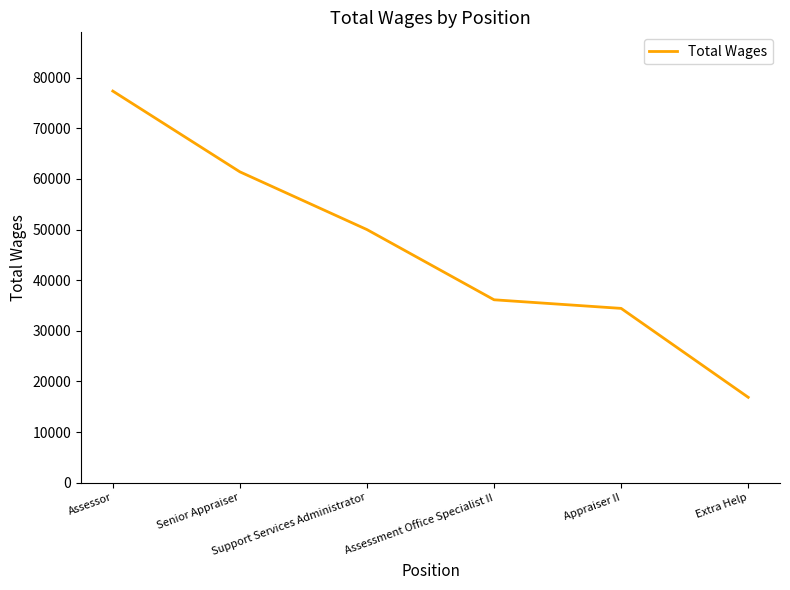

What value does the data have at Senior Appraiser?

61398